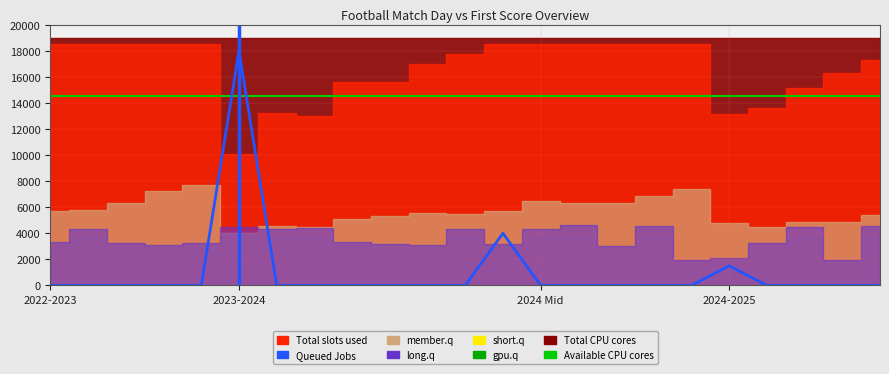

True or false: Available CPU cores has a value of 8237 at 14.

False